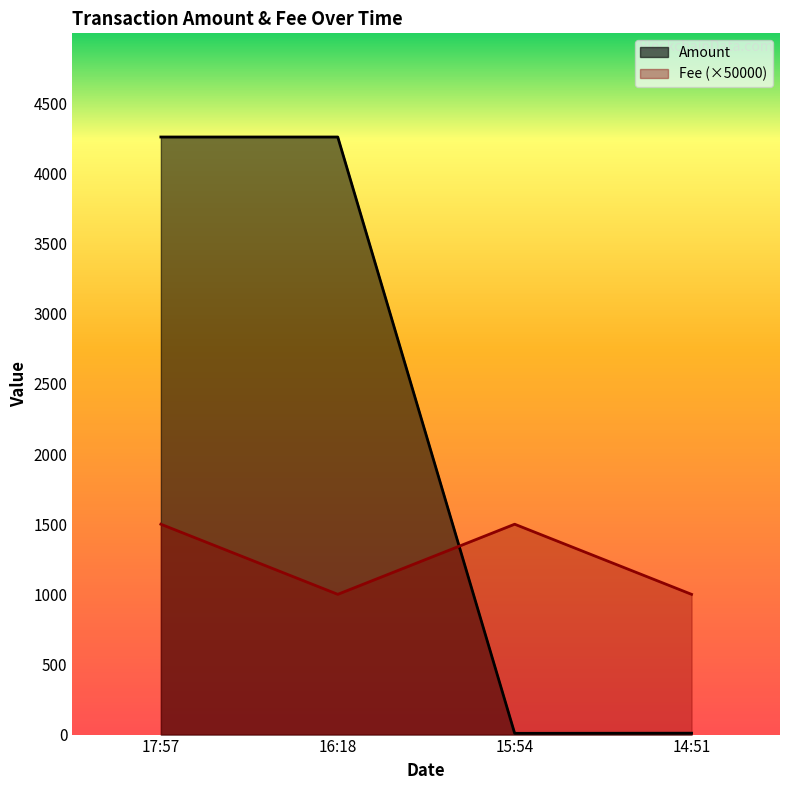

Which series has the largest total across all categories?

Amount